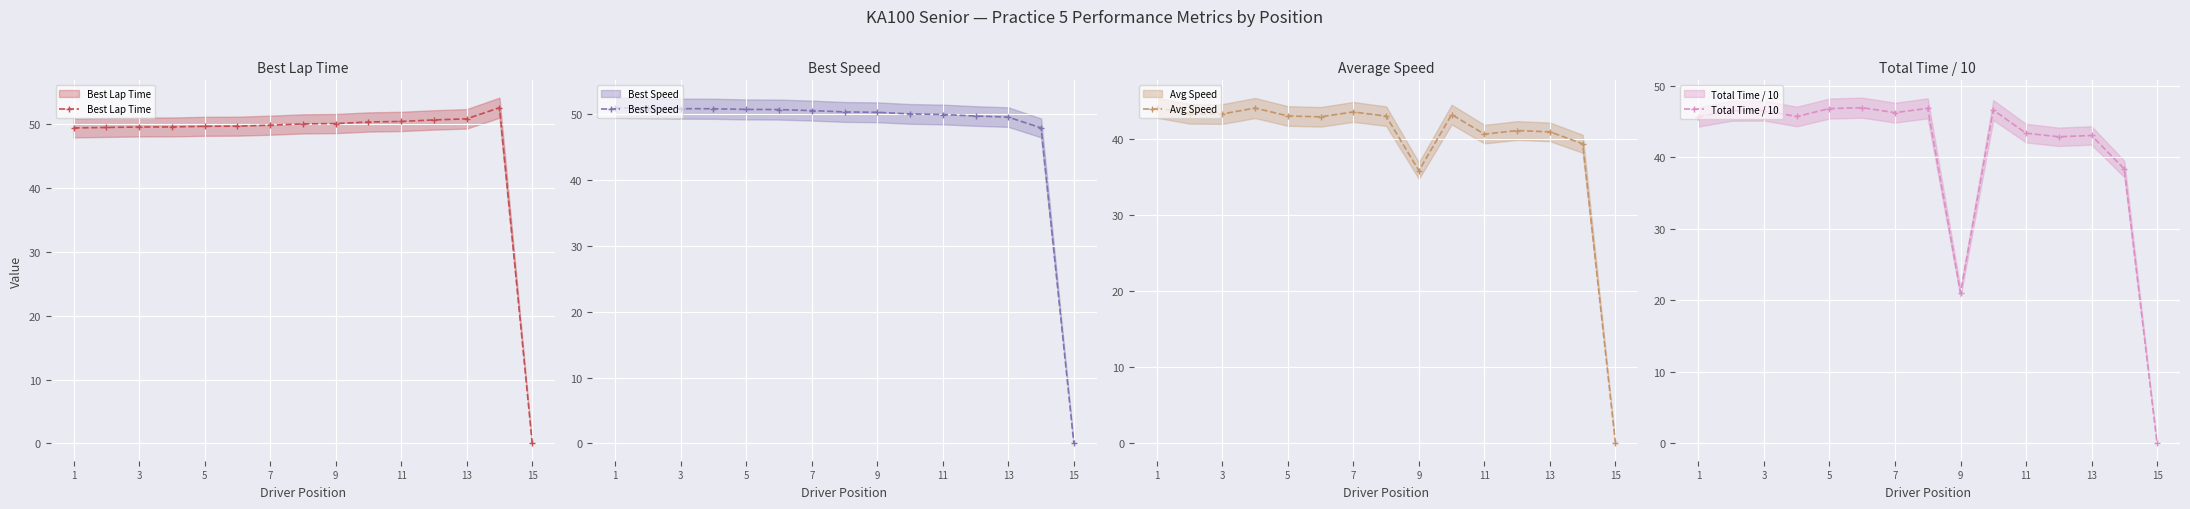

Which has a higher value, 13 or 9?

13